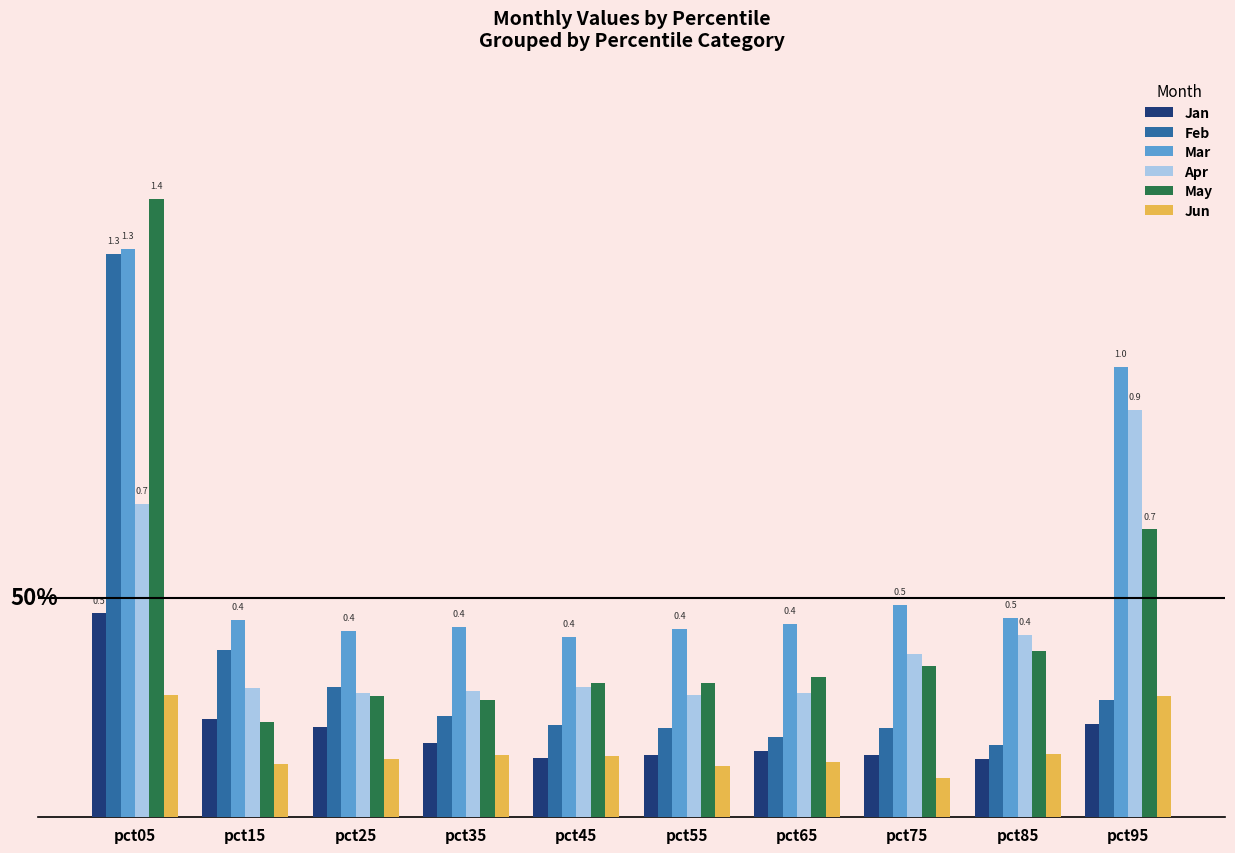

What is the difference between the maximum and minimum values in the Apr series?

0.6